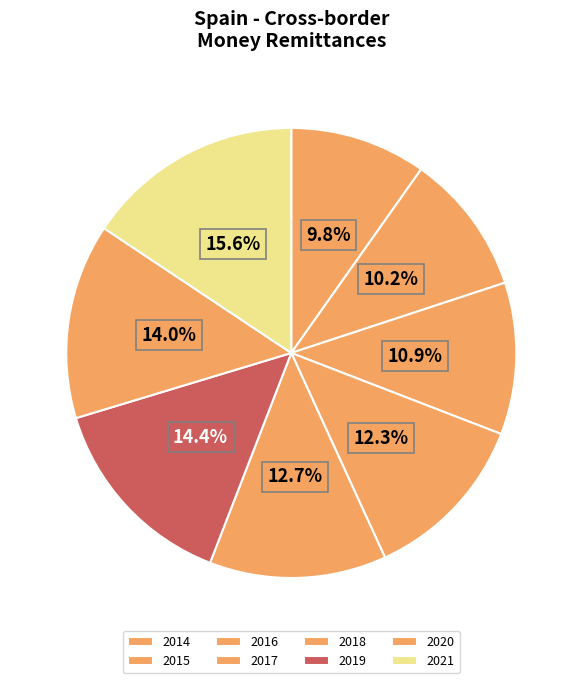

Which slice is the largest?

2021